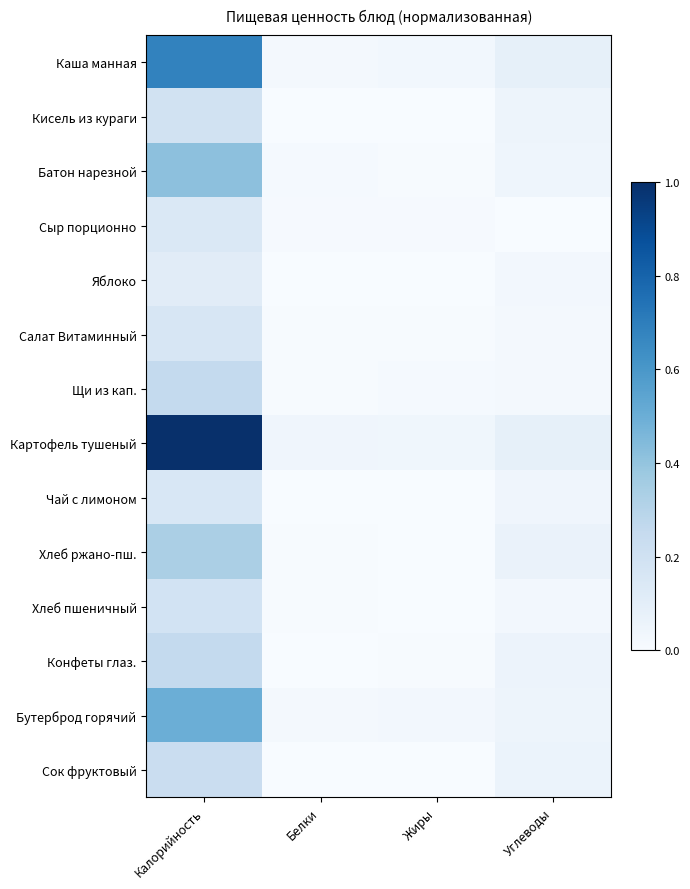

Reading left to right, transcribe all the data shown in this chart.

Каша манная: Калорийность=0.7	Белки=0.0	Жиры=0.0	Углеводы=0.1
Кисель из кураги: Калорийность=0.2	Белки=0.0	Жиры=0.0	Углеводы=0.0
Батон нарезной: Калорийность=0.4	Белки=0.0	Жиры=0.0	Углеводы=0.0
Сыр порционно: Калорийность=0.1	Белки=0.0	Жиры=0.0	Углеводы=0.0
Яблоко: Калорийность=0.1	Белки=0.0	Жиры=0.0	Углеводы=0.0
Салат Витаминный: Калорийность=0.2	Белки=0.0	Жиры=0.0	Углеводы=0.0
Щи из кап.: Калорийность=0.3	Белки=0.0	Жиры=0.0	Углеводы=0.0
Картофель тушеный: Калорийность=1.0	Белки=0.0	Жиры=0.0	Углеводы=0.1
Чай с лимоном: Калорийность=0.2	Белки=0.0	Жиры=0.0	Углеводы=0.0
Хлеб ржано-пш.: Калорийность=0.3	Белки=0.0	Жиры=0.0	Углеводы=0.1
Хлеб пшеничный: Калорийность=0.2	Белки=0.0	Жиры=0.0	Углеводы=0.0
Конфеты глаз.: Калорийность=0.3	Белки=0.0	Жиры=0.0	Углеводы=0.1
Бутерброд горячий: Калорийность=0.5	Белки=0.0	Жиры=0.0	Углеводы=0.0
Сок фруктовый: Калорийность=0.2	Белки=0.0	Жиры=0.0	Углеводы=0.1